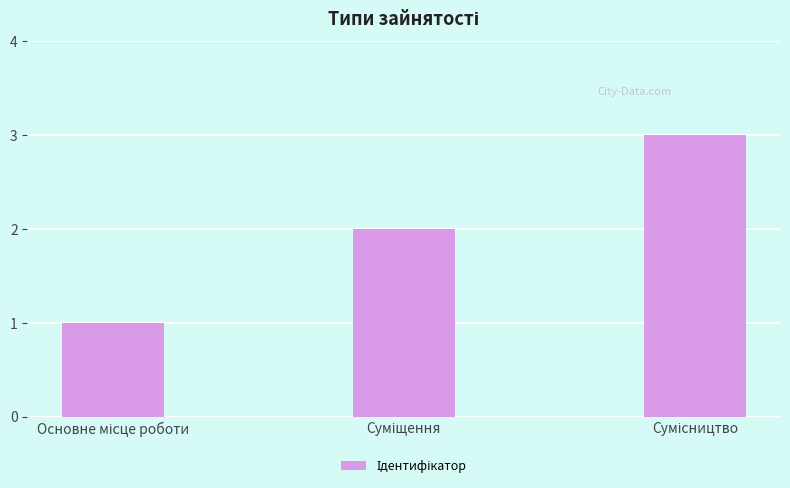

What is the greatest value displayed?

3